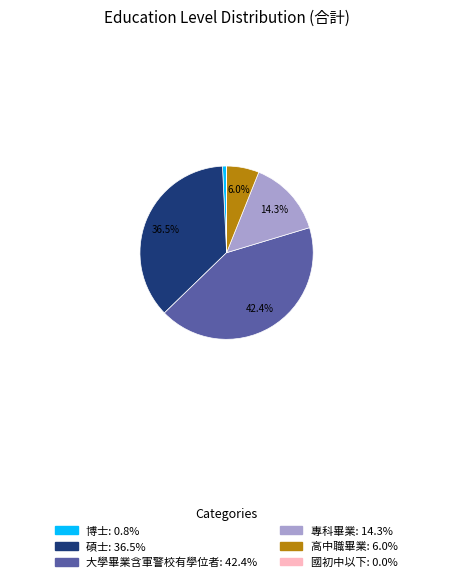

Does 大學畢業含軍警校有學位者 account for over 50% of the chart?

No